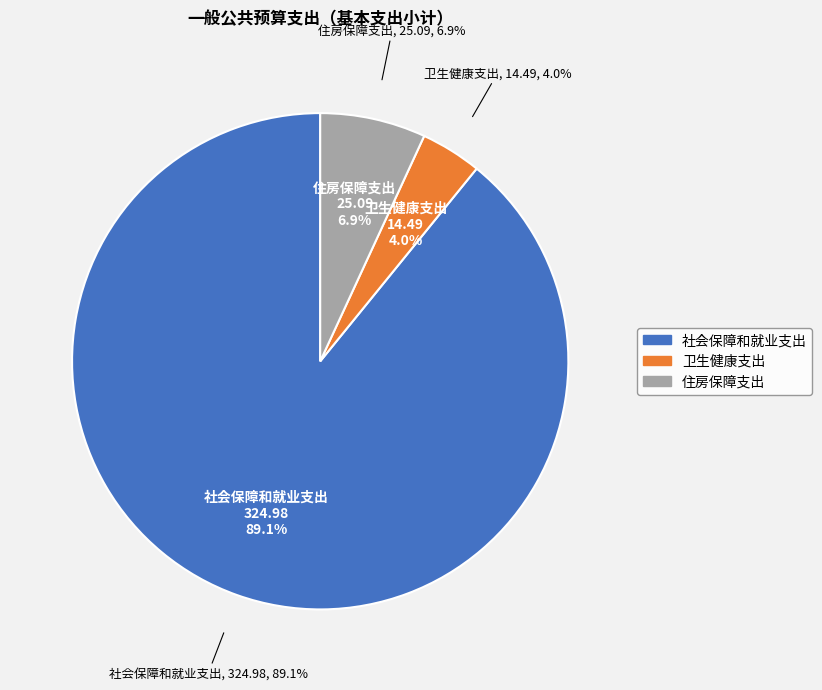

Which category has the smallest portion of the pie?

卫生健康支出